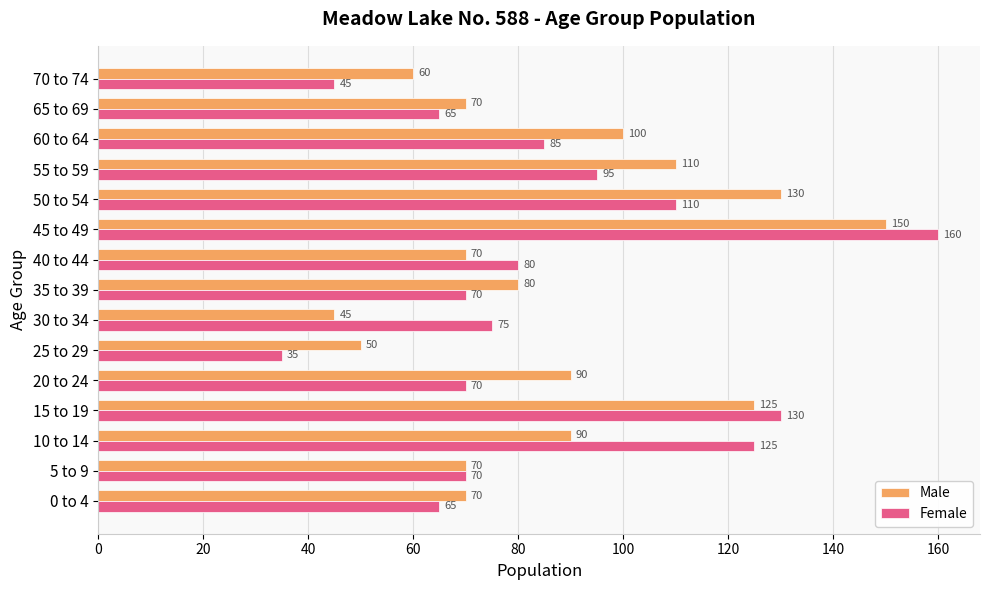

The value of Male at 45 to 49 is 150. True or false?

True